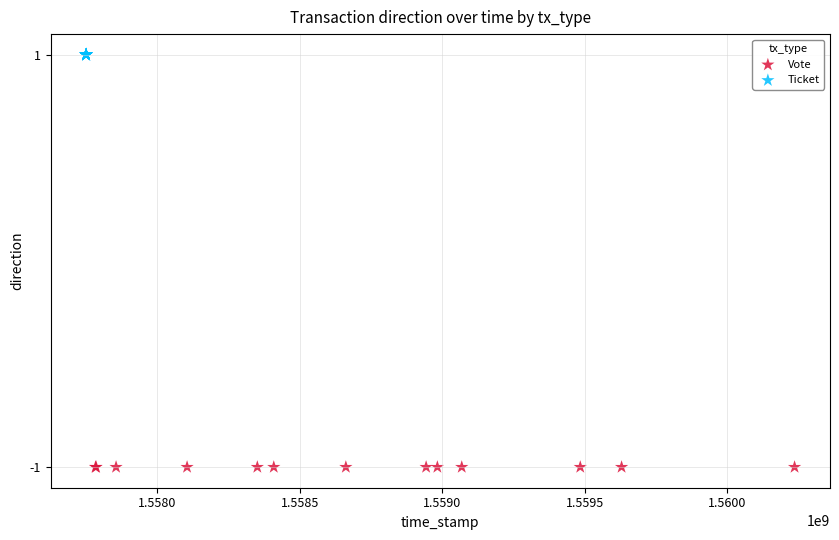

What are all the series names shown in the legend?

Vote, Ticket